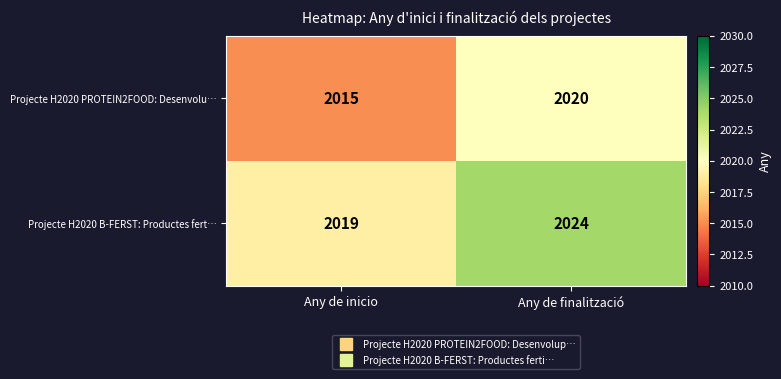

Count the number of categories in the chart.

2